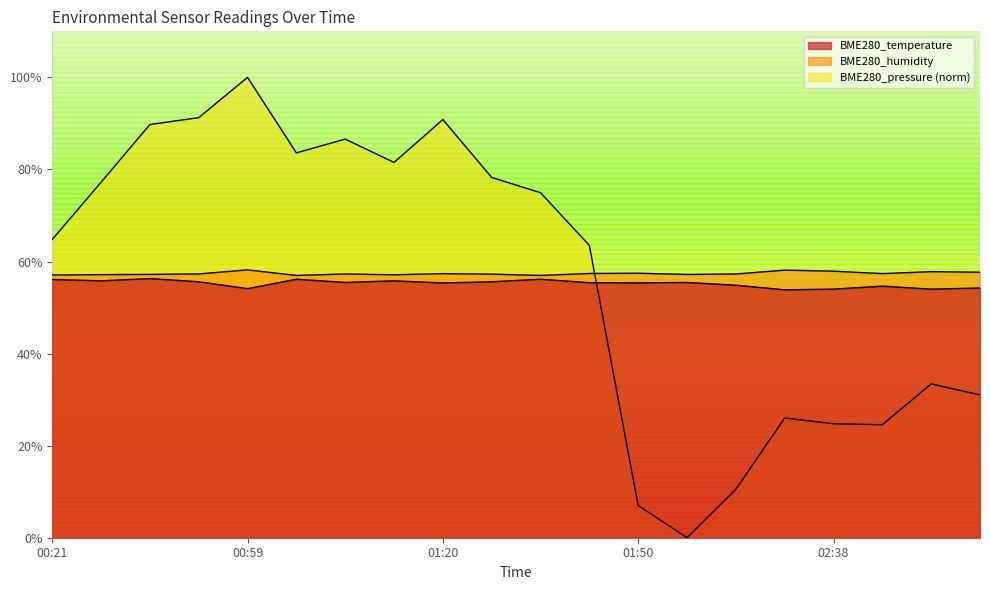

What is the lowest value of the BME280_temperature series?

53.8